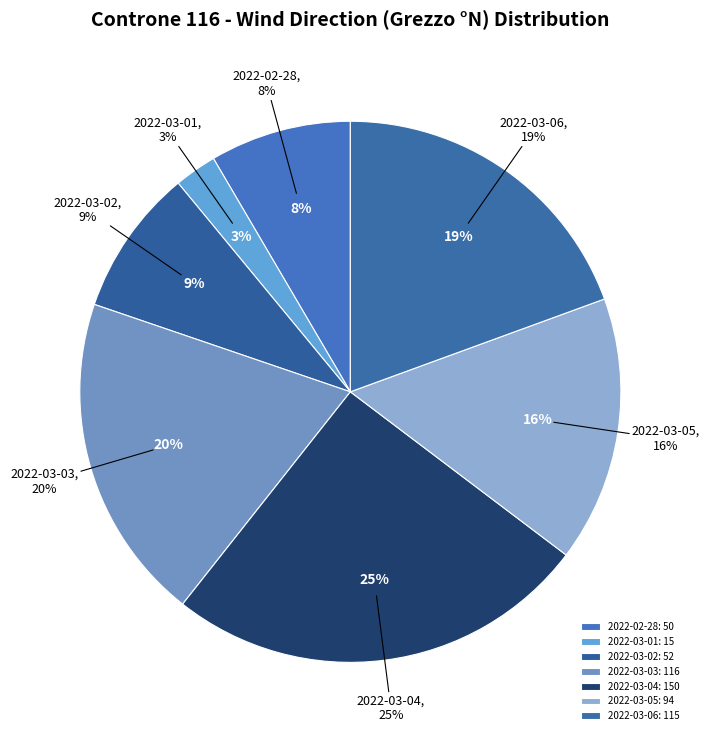

The 2022-02-28 slice represents 8% of the pie. True or false?

True